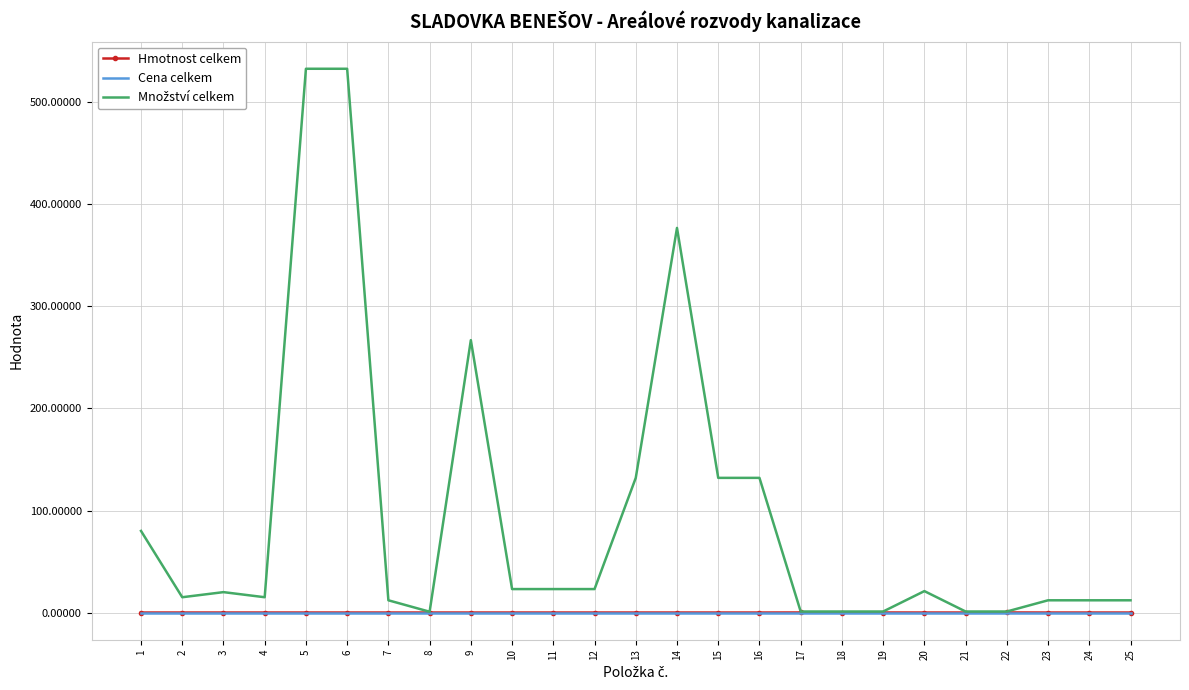

What is the maximum value shown in the chart?

533.0